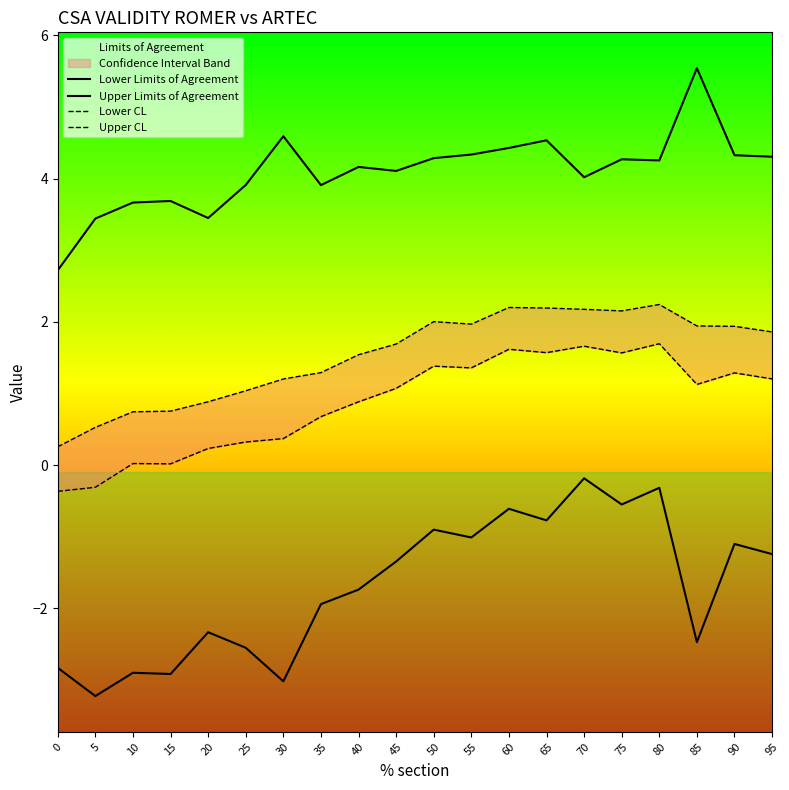

The value of Lower Limits of Agreement at 70 is -0.2. True or false?

True